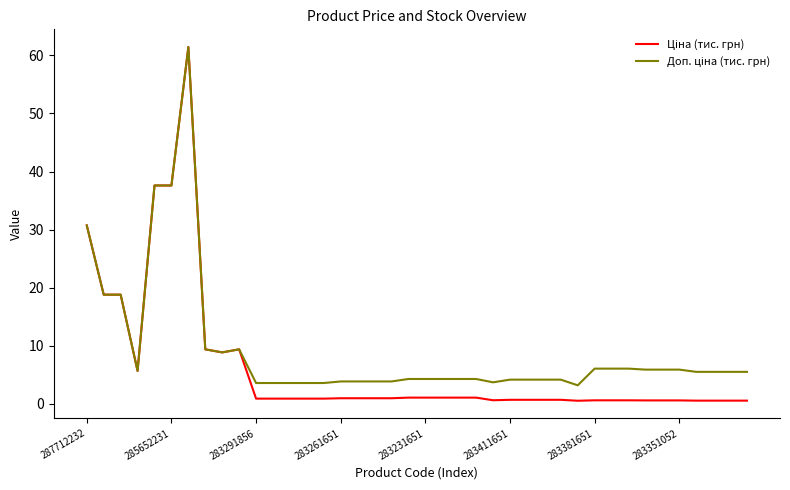

What is the greatest value displayed?

61.4